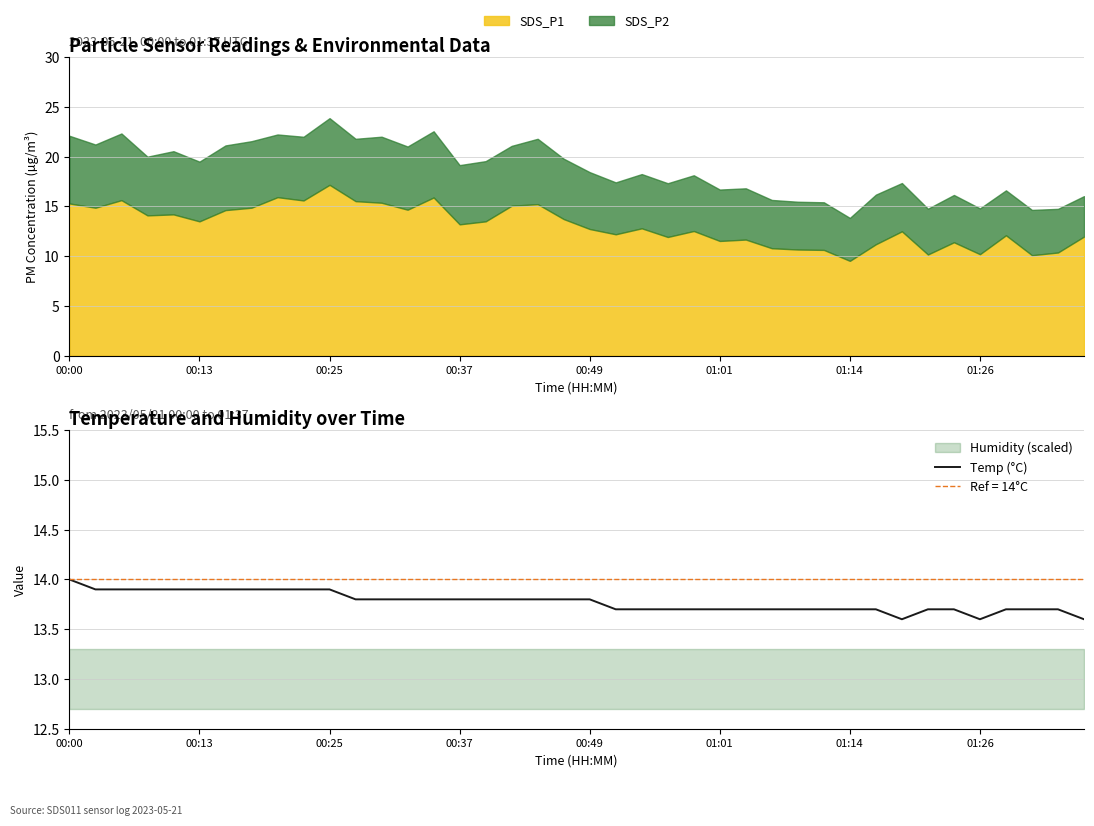

What is the maximum value for Temp (°C)?

14.0